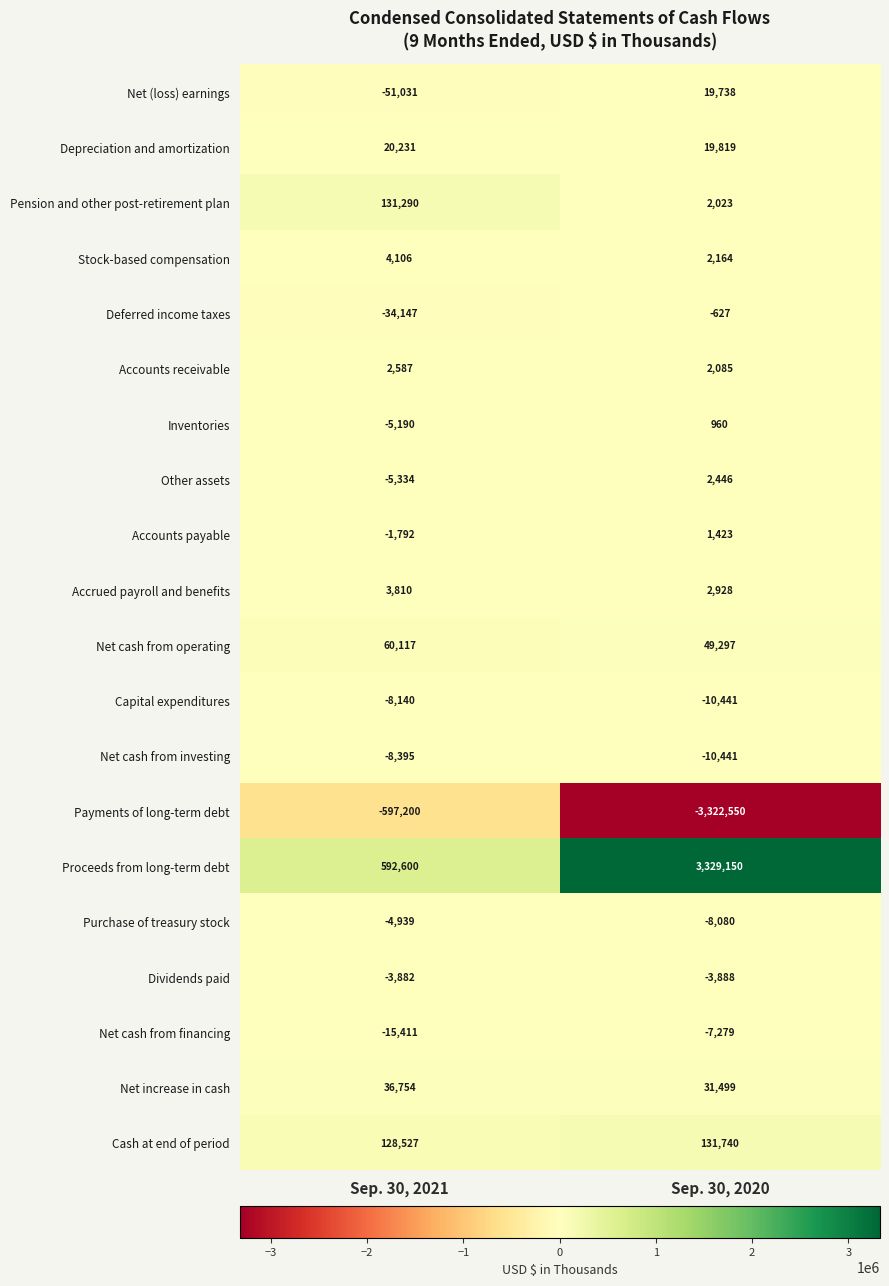

What is the sum of all Accounts receivable values?

4672